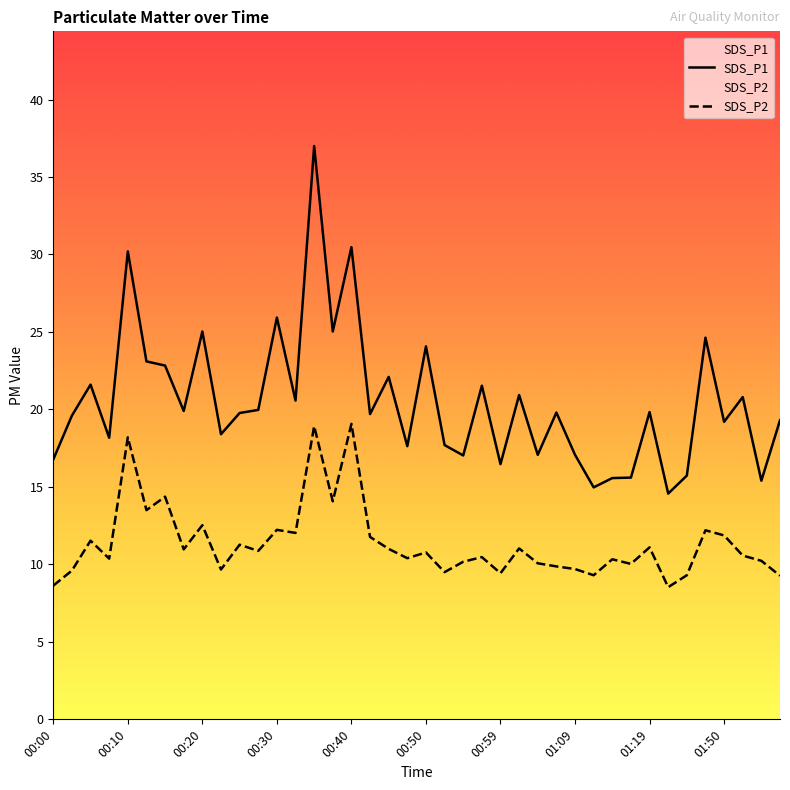

What is the difference between the SDS_P1 values at 01:02 and 01:07?

1.1